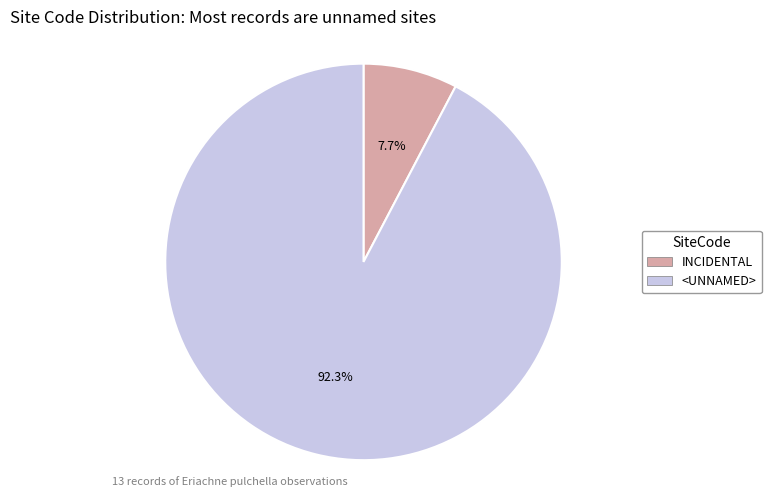

What percentage is NOT represented by INCIDENTAL?

92.3%